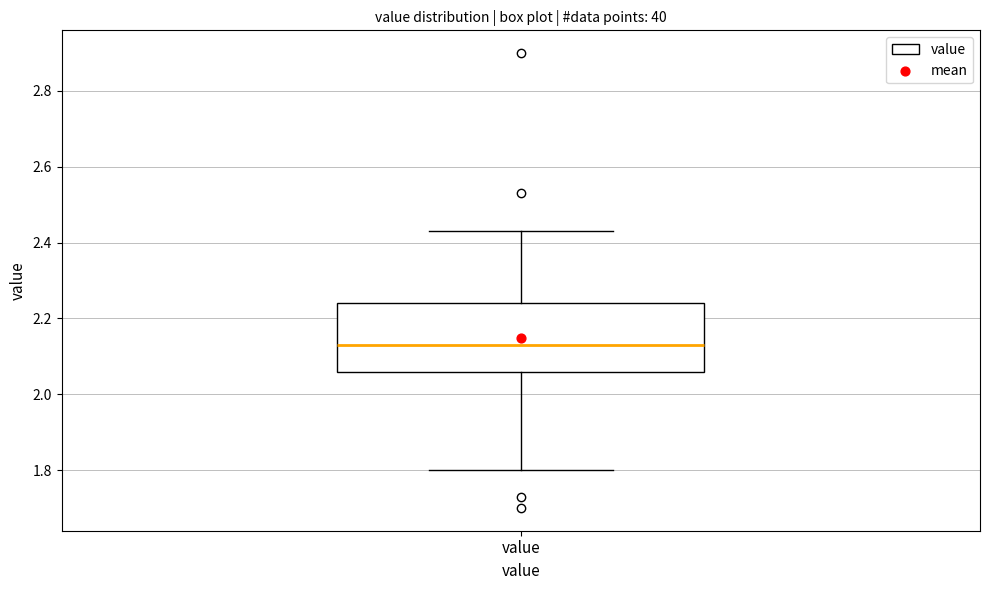

Where does the upper whisker of the box for value end on the y-axis? The values are not printed on the chart, so give them approximately, as read against the axis.

2.44